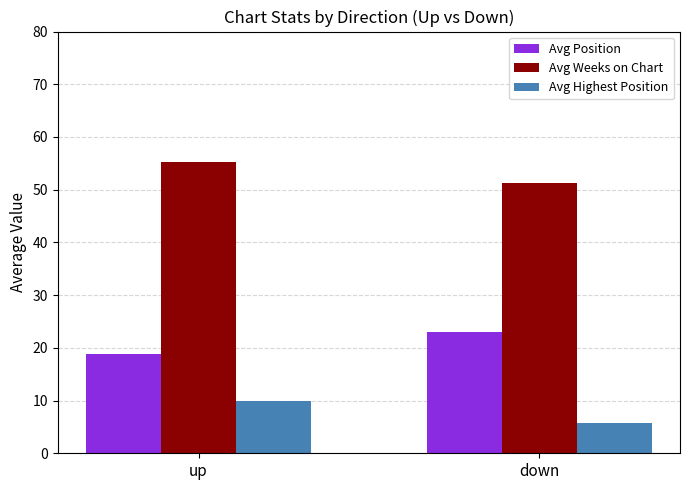

What is the spread (max minus min) of values at down?

45.4